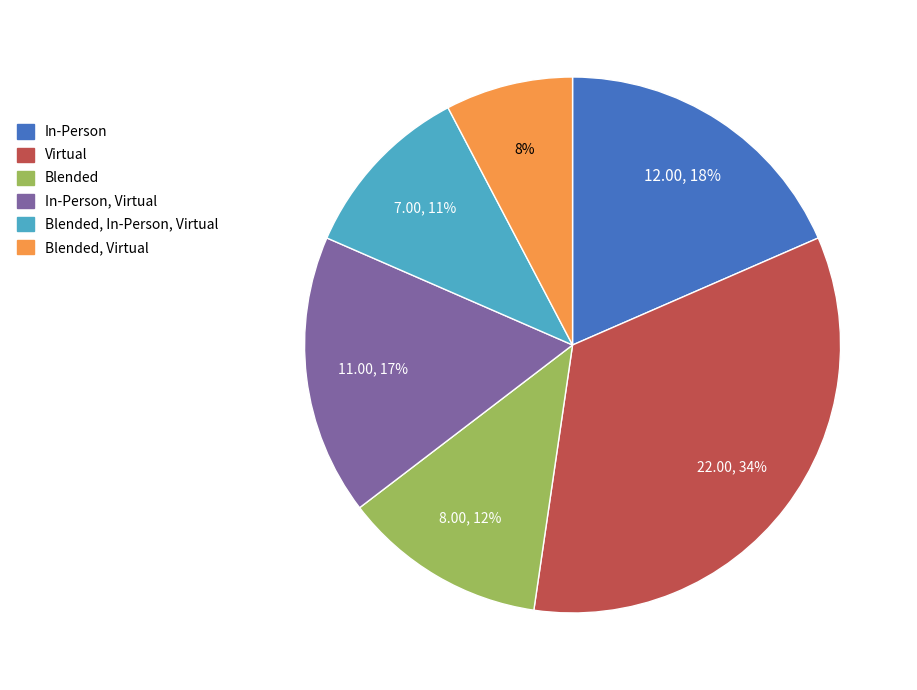

Is there any slice that represents more than half of the pie?

No